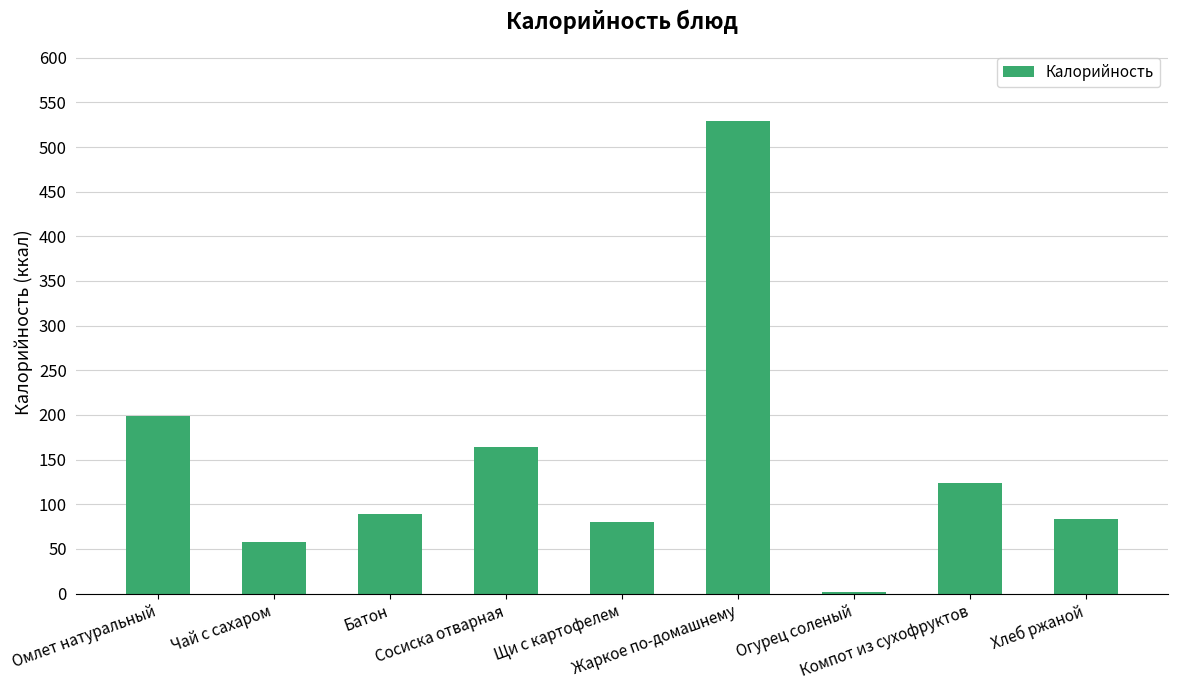

Which category has the highest value across all series?

Жаркое по-домашнему